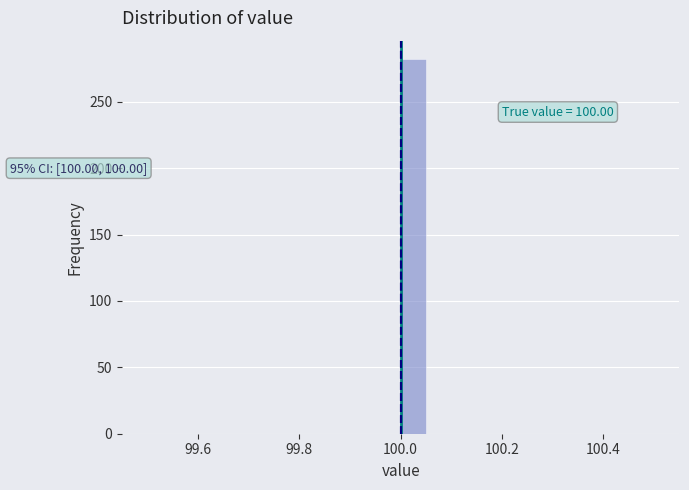

Around what value on the x-axis is the tallest bar? Give the approximate position of its centre, as read against the axis.

100.02